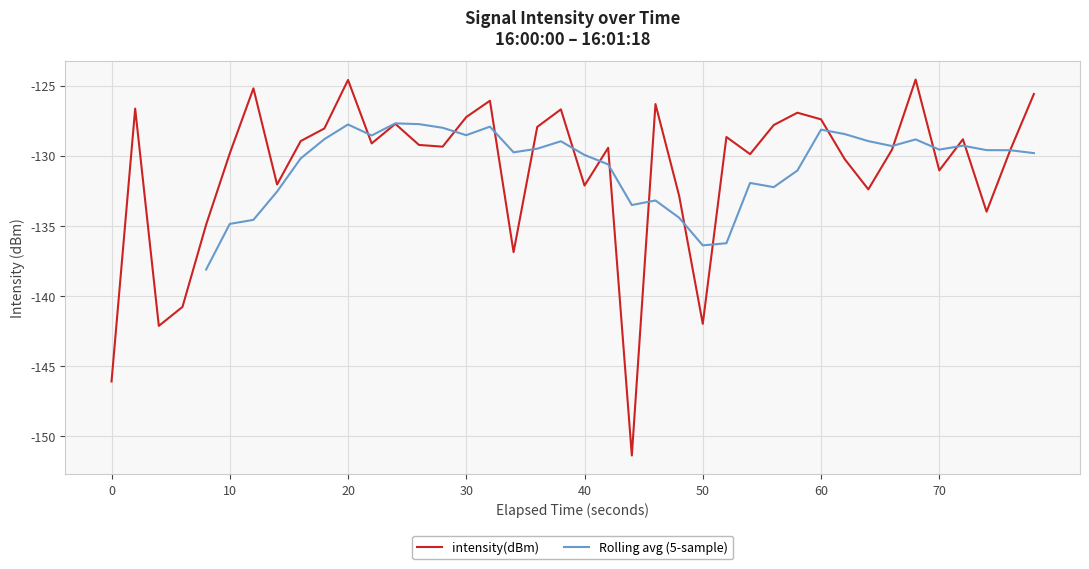

Does the chart have visible grid lines?

Yes